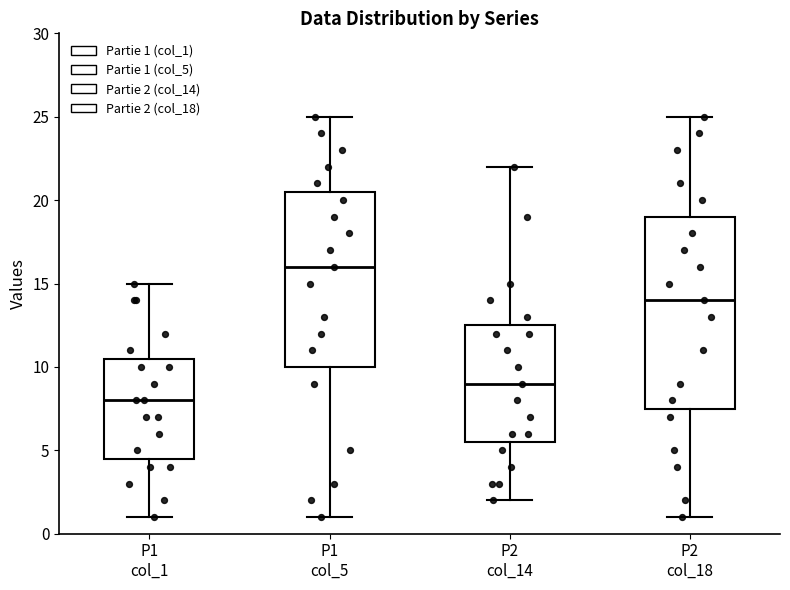

Where is the upper edge of the box for P1 col_5 on the y-axis? The values are not printed on the chart, so give them approximately, as read against the axis.

20.5